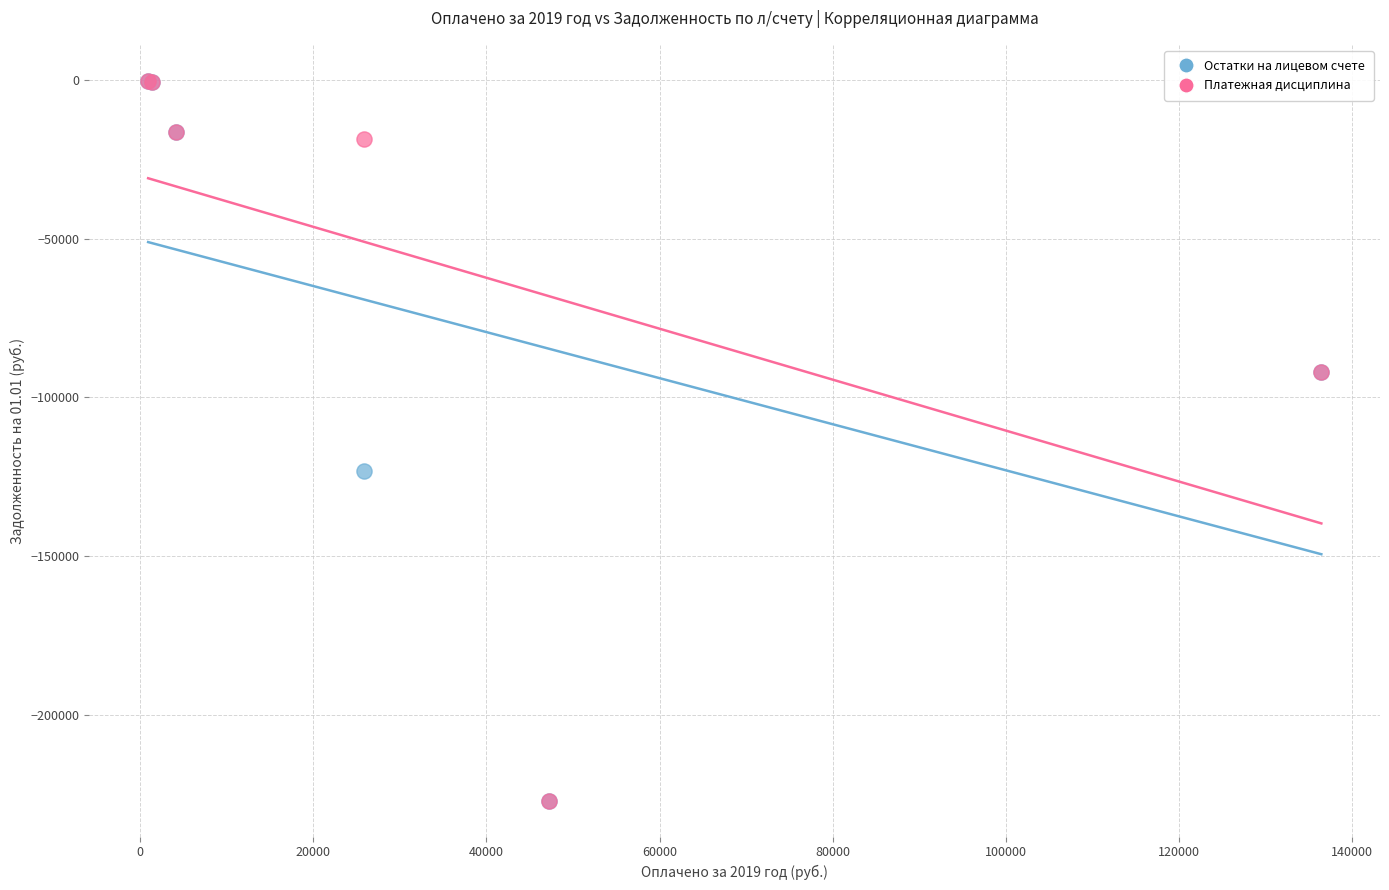

Across all series, what Y value is closest to -113634?

-123049.1